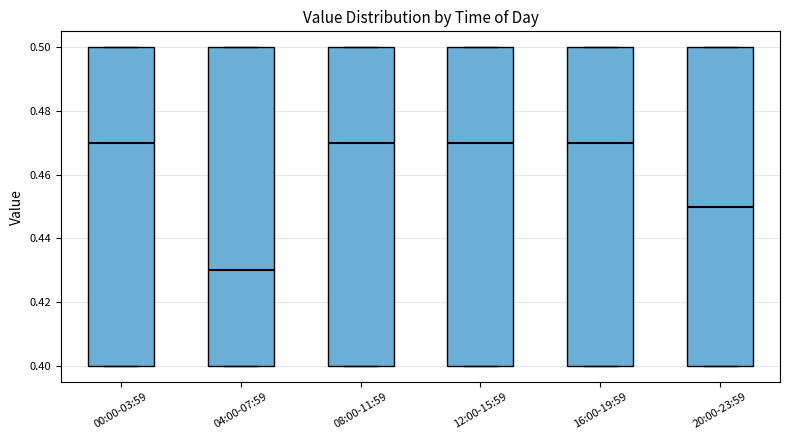

Where is the lower edge of the box for 08:00-11:59 on the y-axis? The values are not printed on the chart, so give them approximately, as read against the axis.

0.40